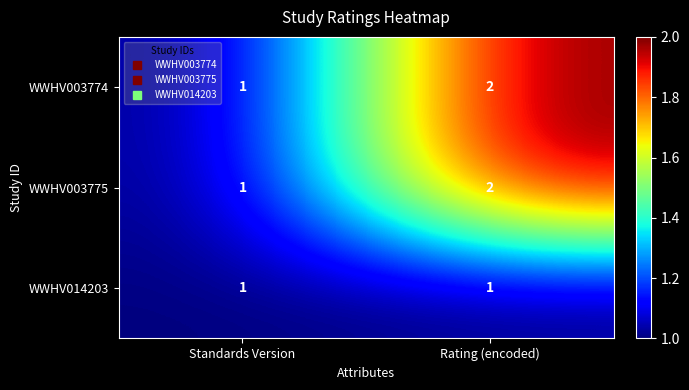

At which label is WWHV003774 closest to 1?

Standards Version